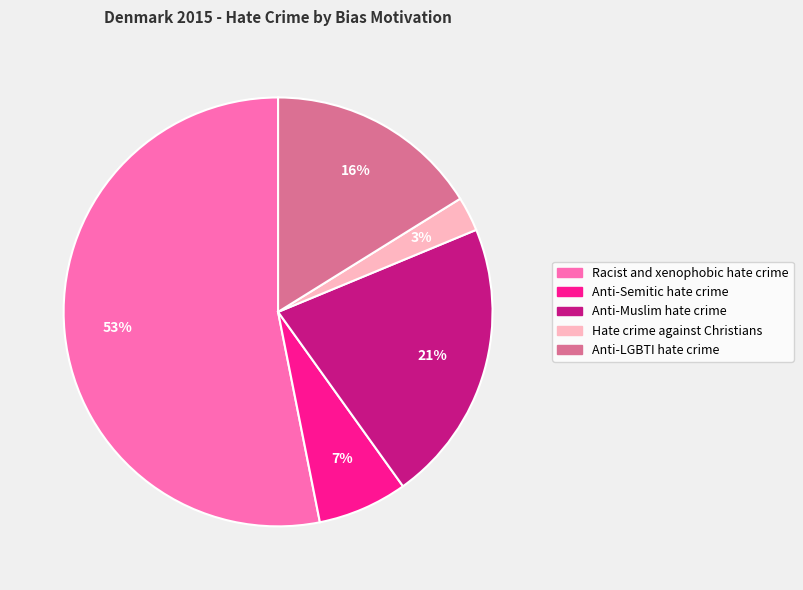

What percentage is the Anti-Muslim hate crime slice, to the nearest percent?

21%